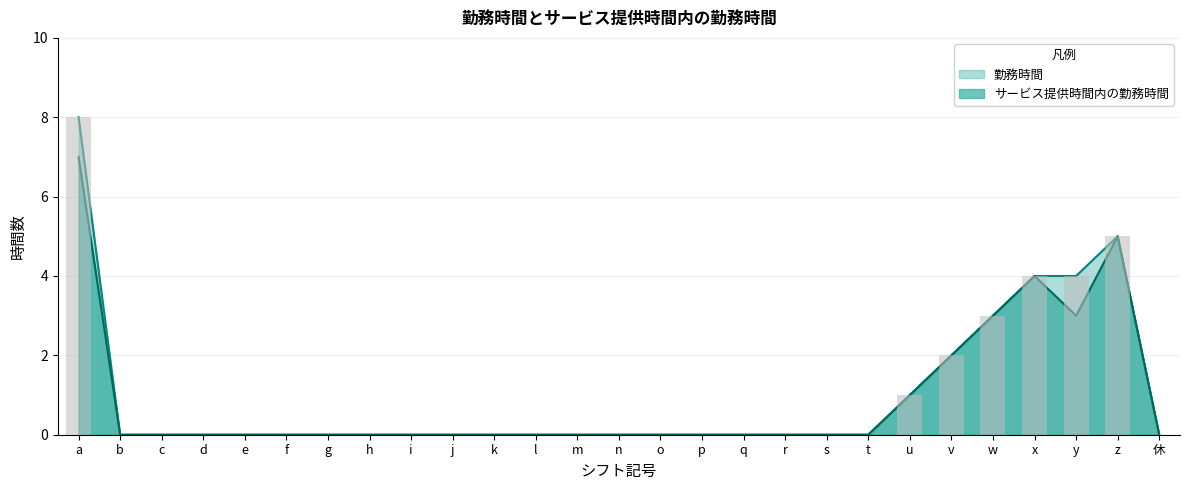

What are all the series names shown in the legend?

勤務時間, サービス提供時間内の勤務時間